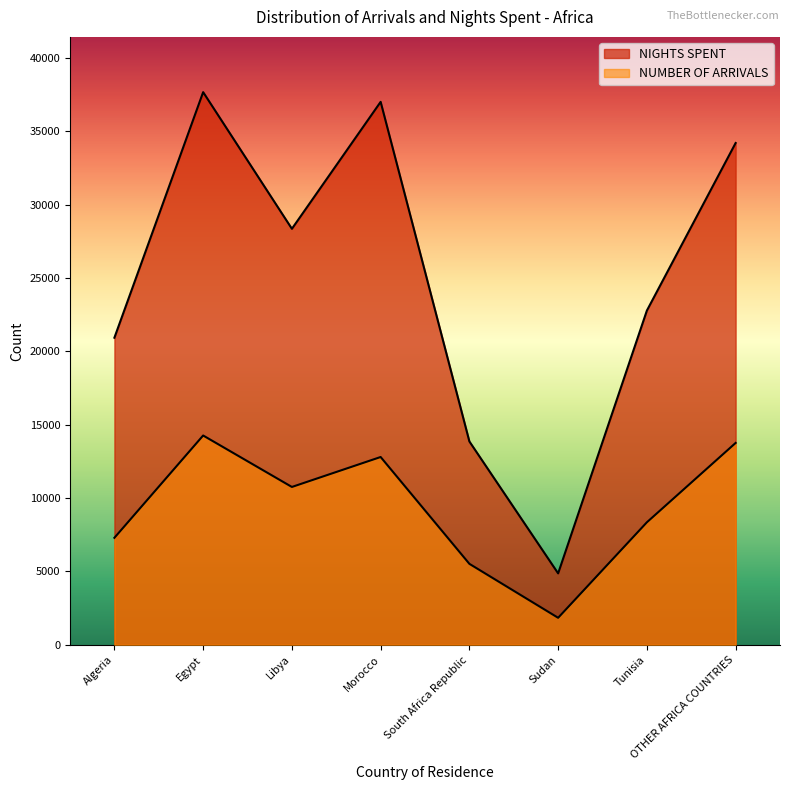

What is the difference between the highest and lowest values at Morocco?

24212